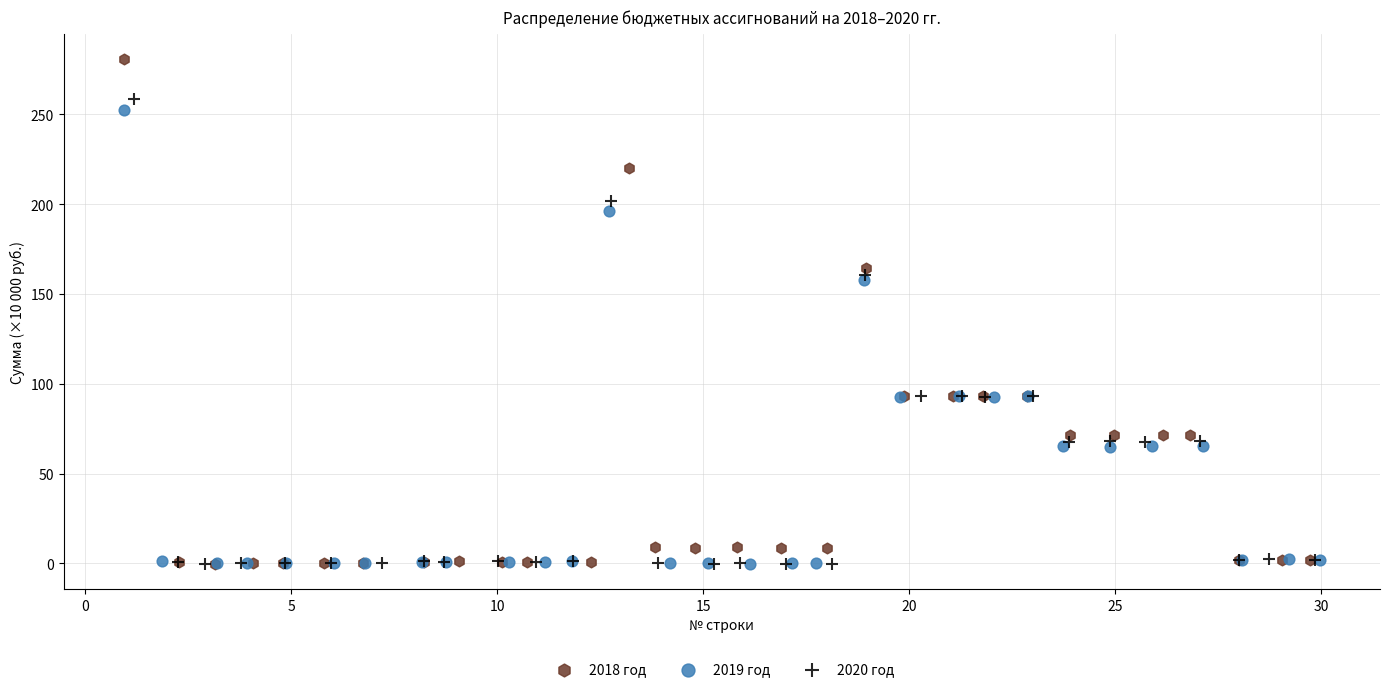

Which series contains the highest Y value?

2018 год